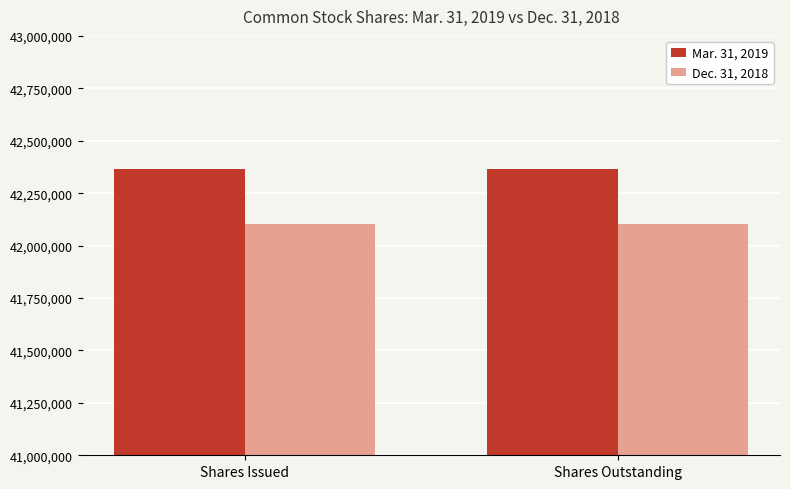

Reading right to left, transcribe all the data shown in this chart.

Mar. 31, 2019: Shares Outstanding=42367000	Shares Issued=42367000
Dec. 31, 2018: Shares Outstanding=42104000	Shares Issued=42104000